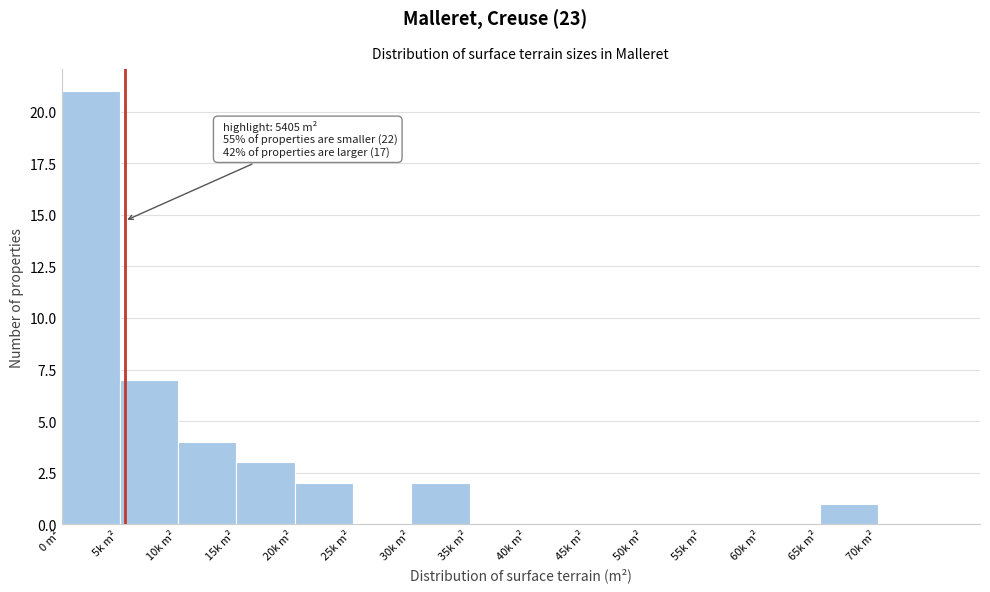

Reading left to right, list all the values displayed in this chart.

0 m²=21	5k m²=7	10k m²=4	15k m²=3	20k m²=2	25k m²=0	30k m²=2	35k m²=0	40k m²=0	45k m²=0	50k m²=0	55k m²=0	60k m²=0	65k m²=1	70k m²=0